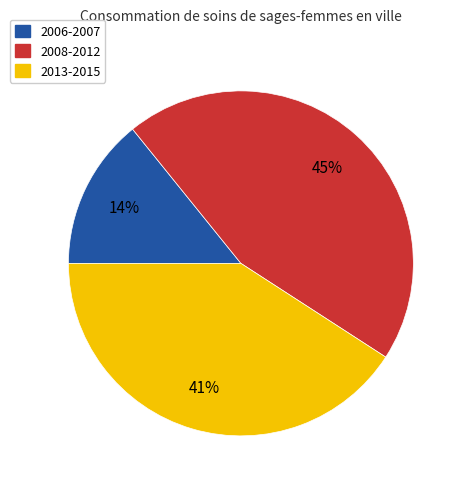

Which has a higher value, 2008-2012 or 2013-2015?

2008-2012